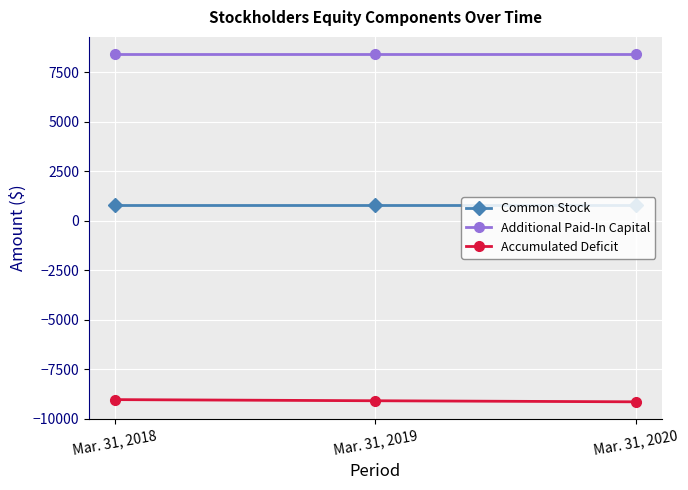

What is the minimum value for Accumulated Deficit?

-9135